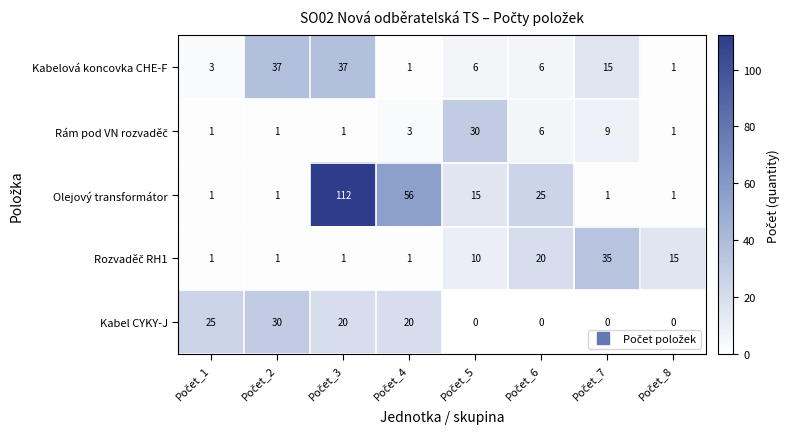

At how many categories does at least one series exceed 4?

8